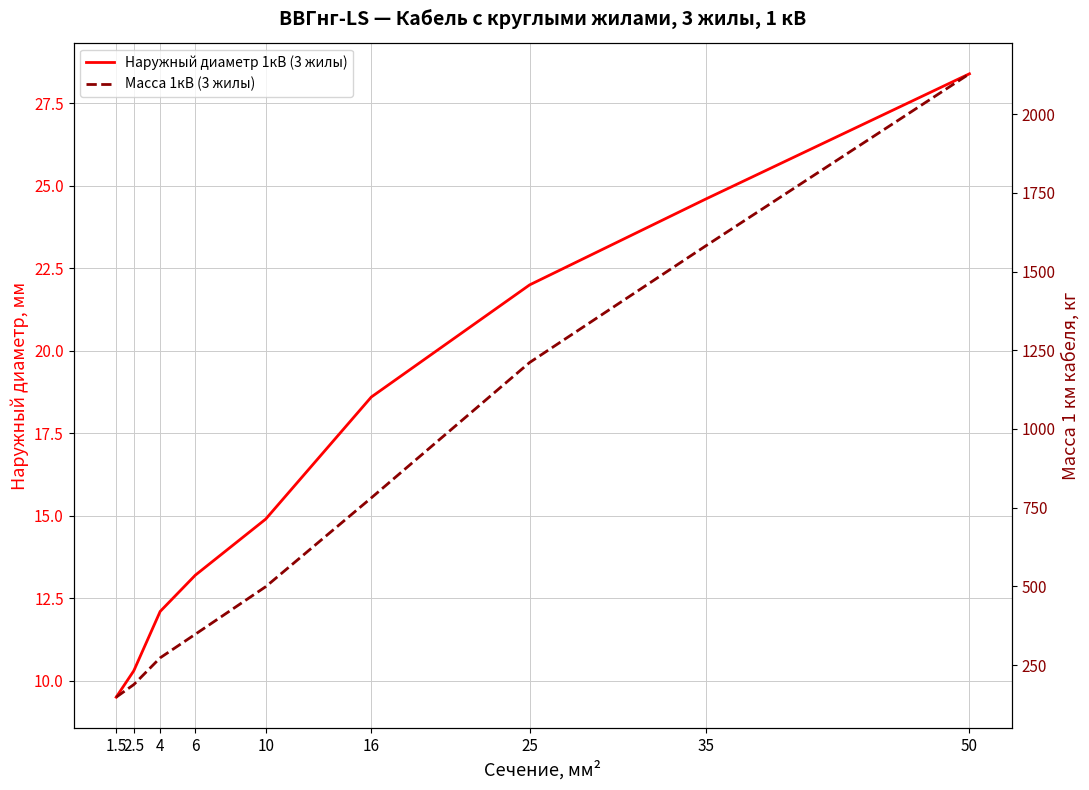

The value of Наружный диаметр 1кВ (3 жилы) at 35 is 32.9. True or false?

False